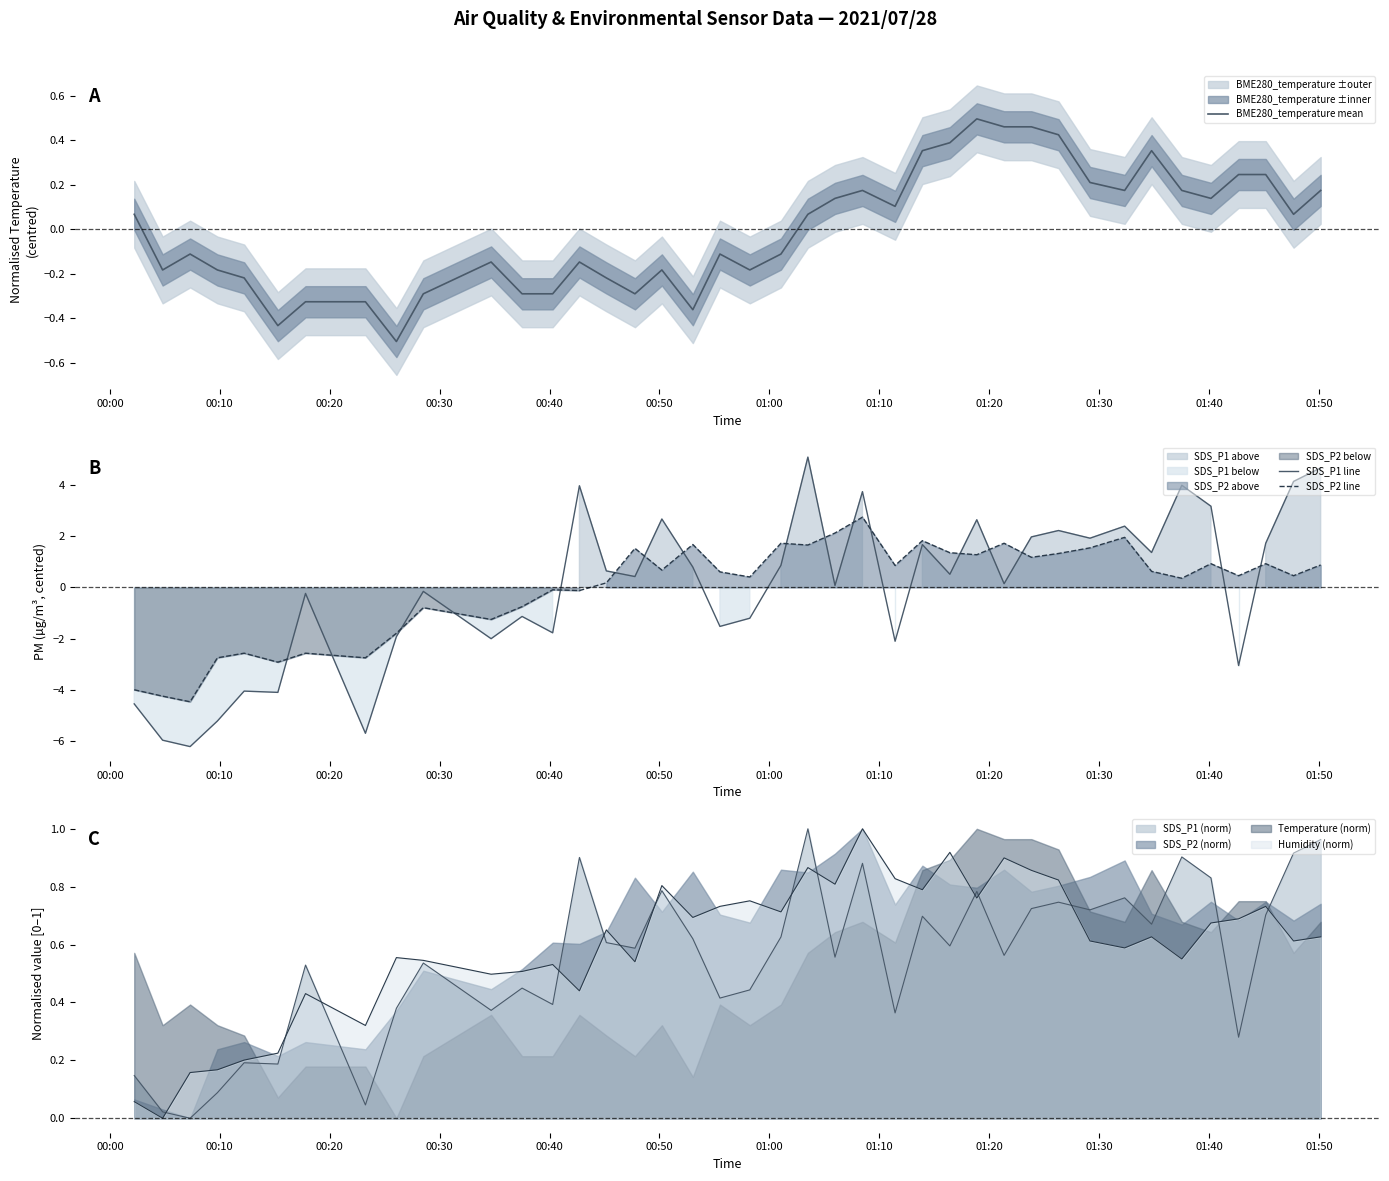

Which series ends up on top after the final intersection of SDS_P2 line and SDS_P1 line?

SDS_P1 line